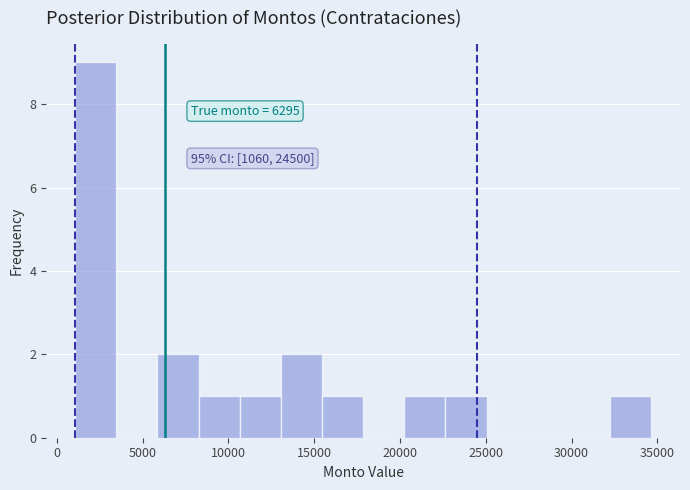

Which range on the x-axis has the tallest bar?

1000 to 3500